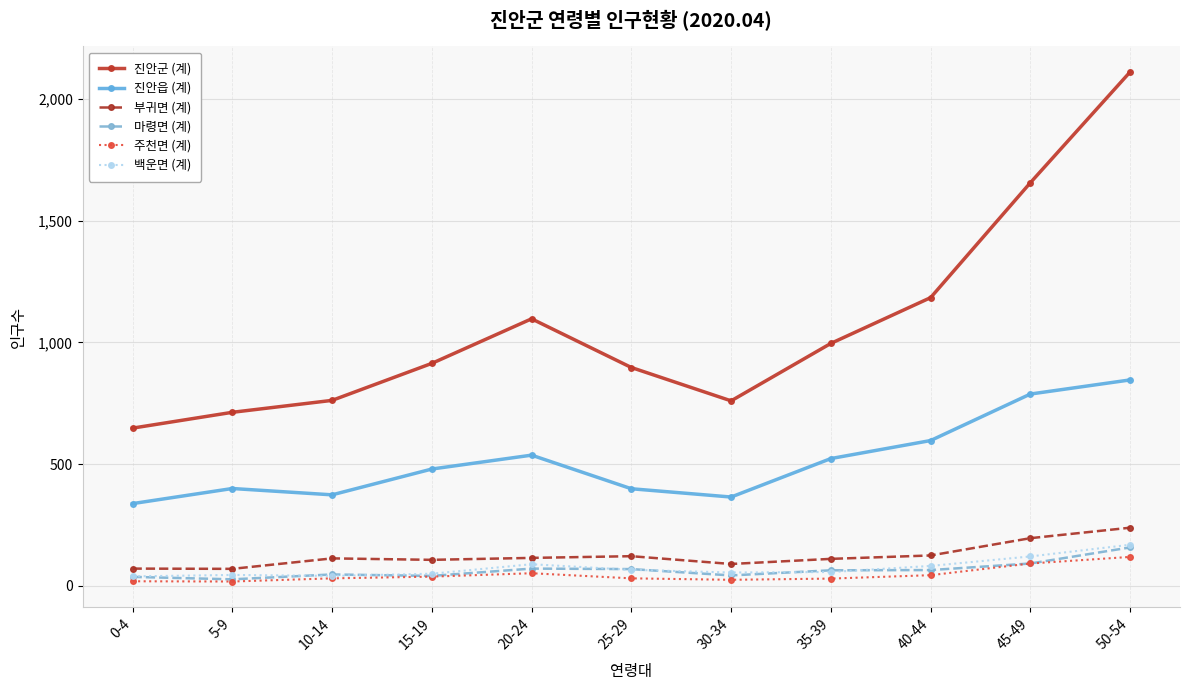

What is the difference between the highest and lowest values at 0-4?

629